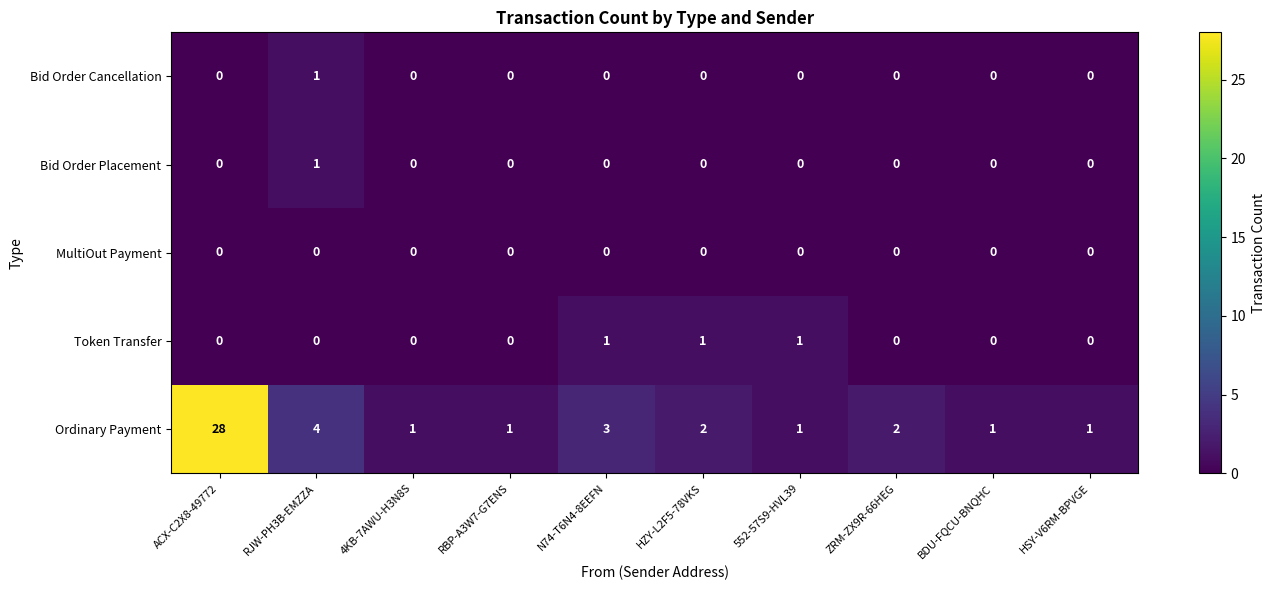

Which series changed the most between RJW-PH3B-EMZZA and HZY-L2F5-78VKS?

Ordinary Payment